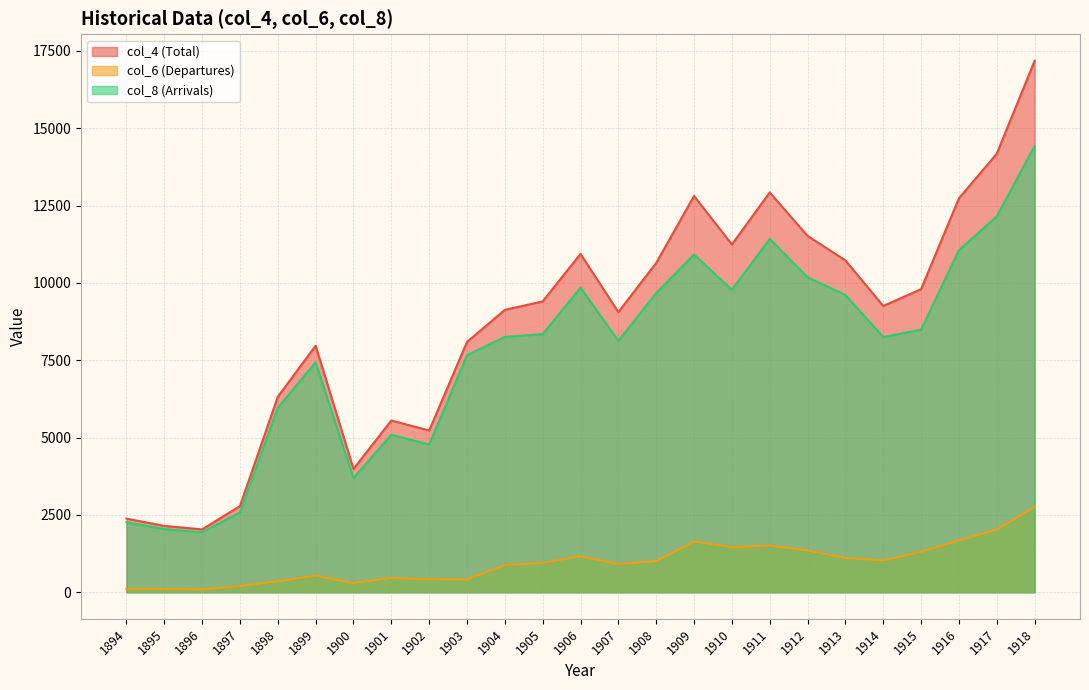

Does the chart have visible grid lines?

Yes